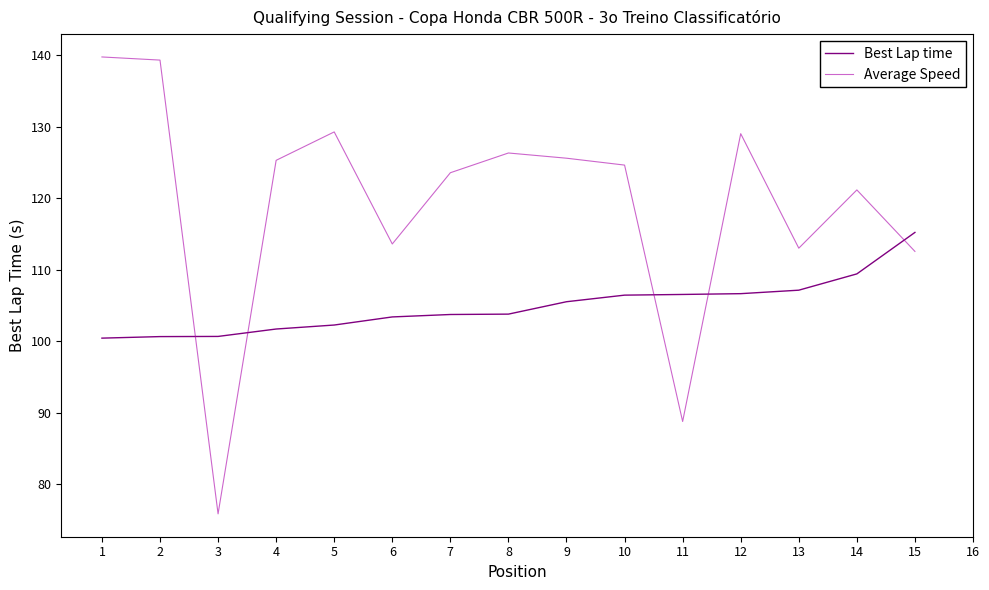

How many categories are shown in the chart?

15